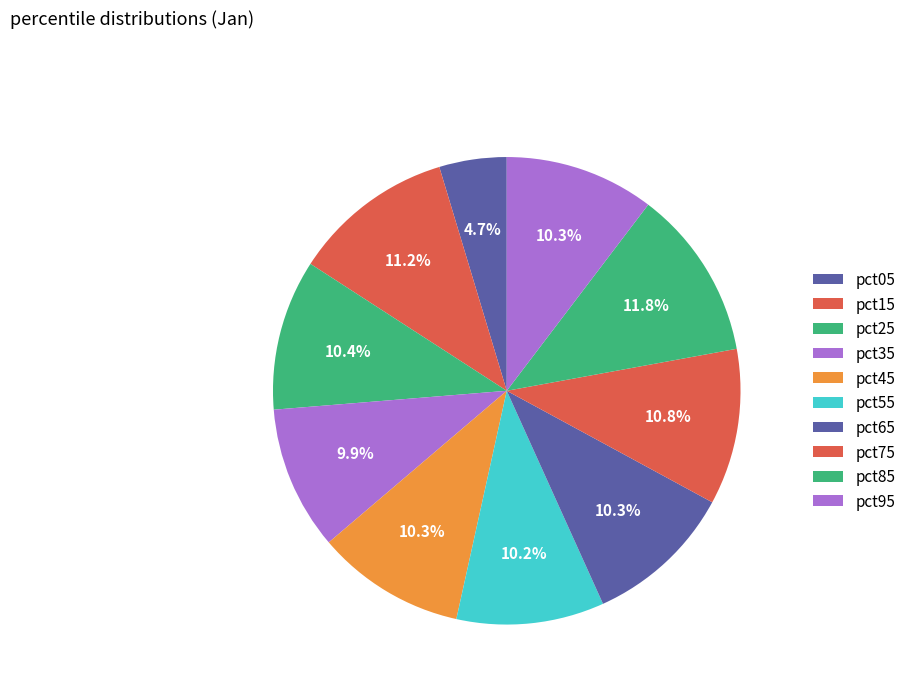

To the nearest percent, what portion does pct95 represent?

10%